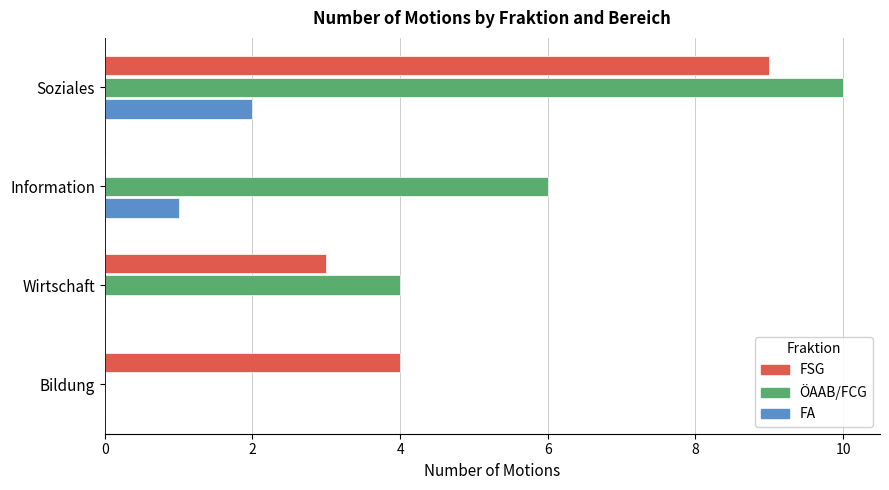

Which category has the highest value in the FSG series?

Soziales